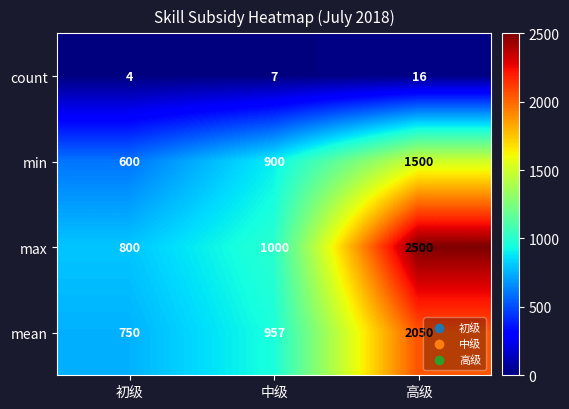

Which series has the widest spread of values?

max